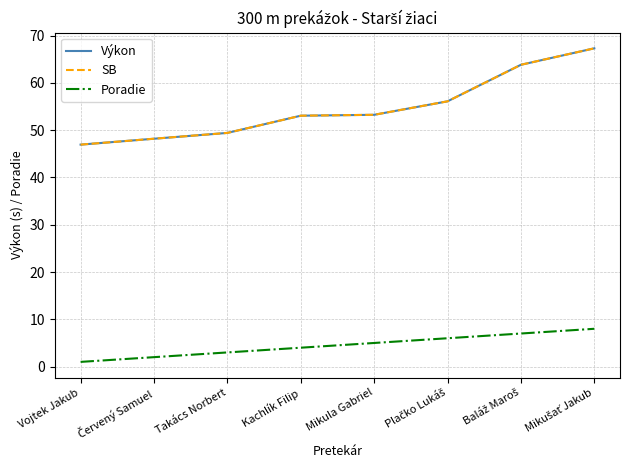

What position from the left is Mikula Gabriel?

5